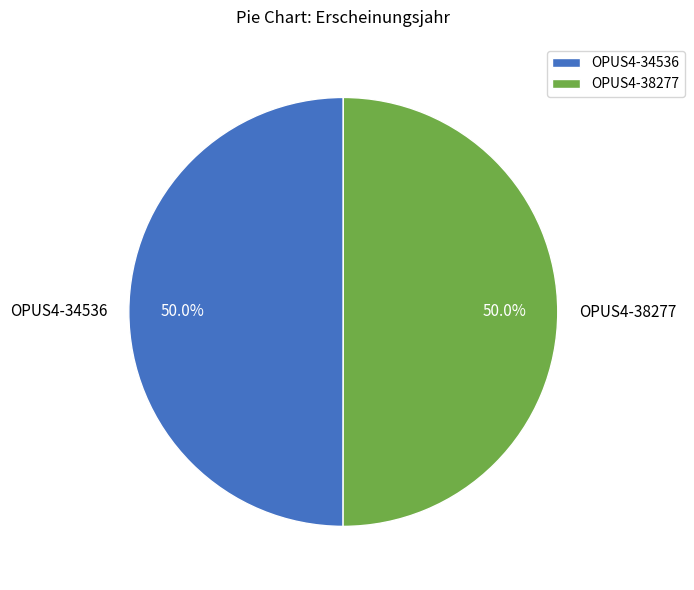

How much of the chart is everything except OPUS4-34536?

50.0%